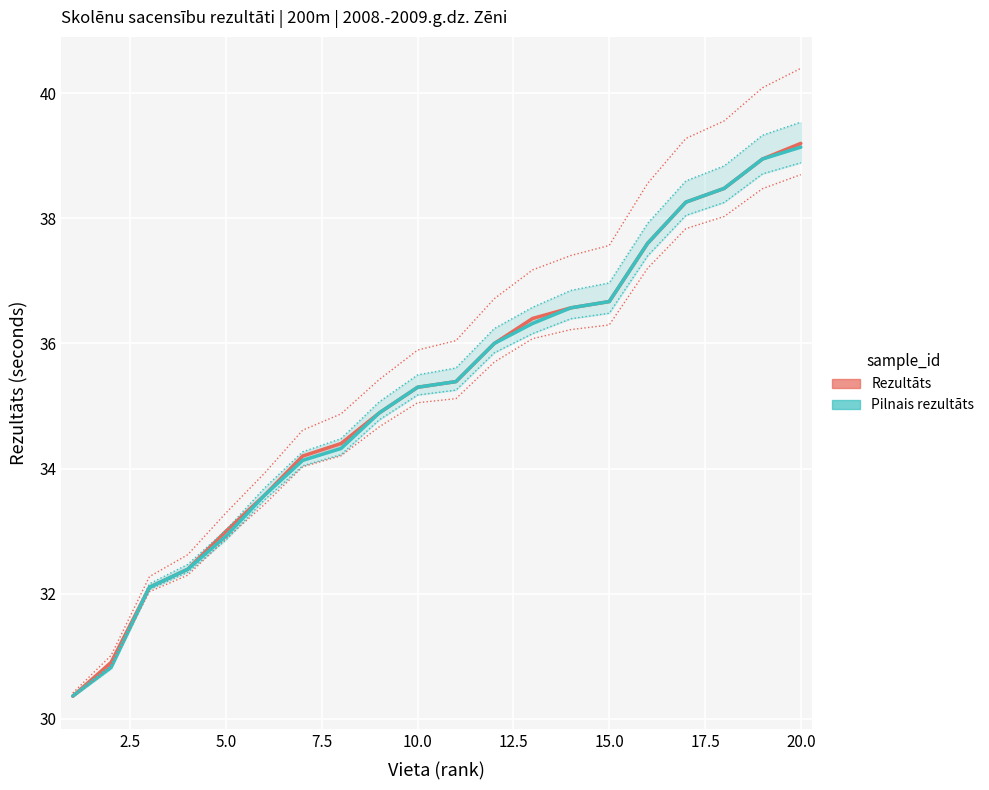

Which series has the largest total across all categories?

Rezultāts (upper)